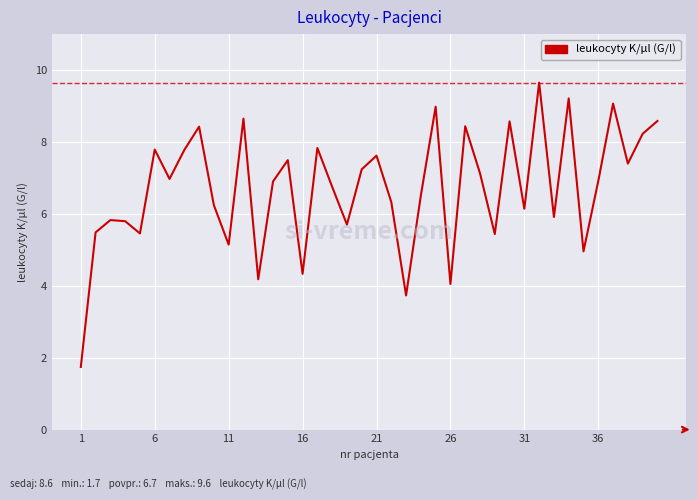

What is the minimum value shown in the chart?

1.7